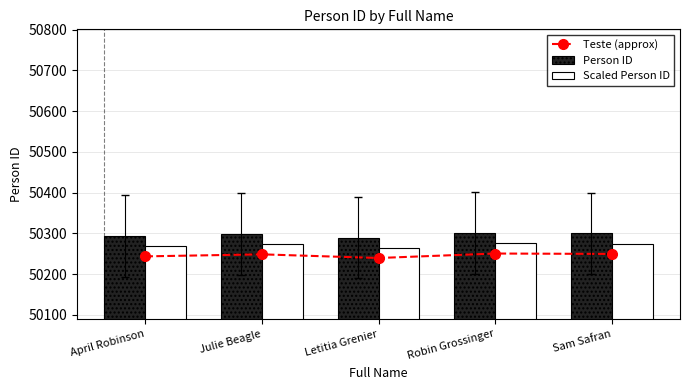

What is the spread (max minus min) of values at Julie Beagle?

50.3